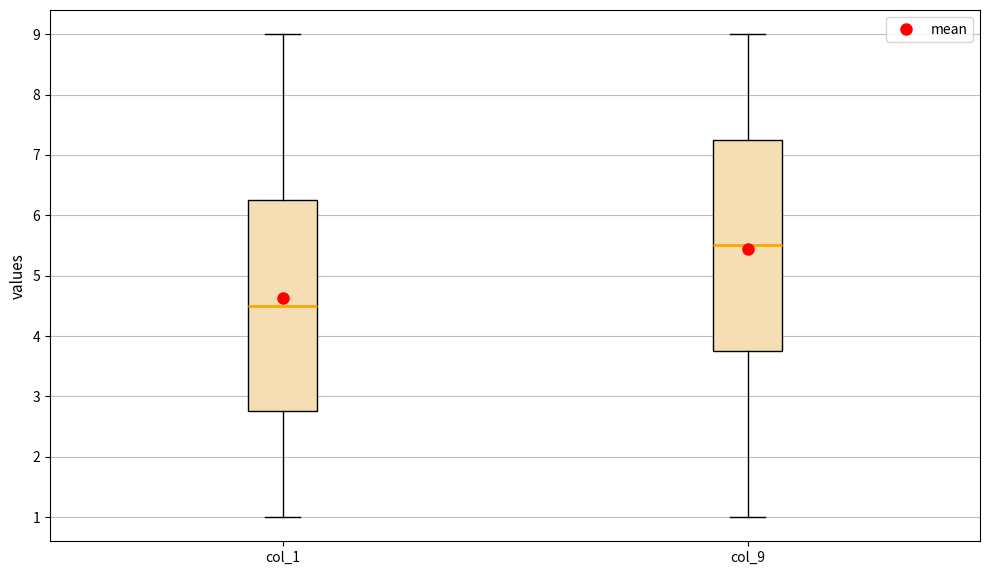

Reading left to right, read every box against the y-axis: the position of its median line, the range the box covers, and the ends of its whiskers. The values are not printed on the chart, so give them approximately, as read against the axis.

col_1: median 4.5, box 2.8 to 6.3, whiskers 1.0 to 9.0
col_9: median 5.5, box 3.8 to 7.3, whiskers 1.0 to 9.0